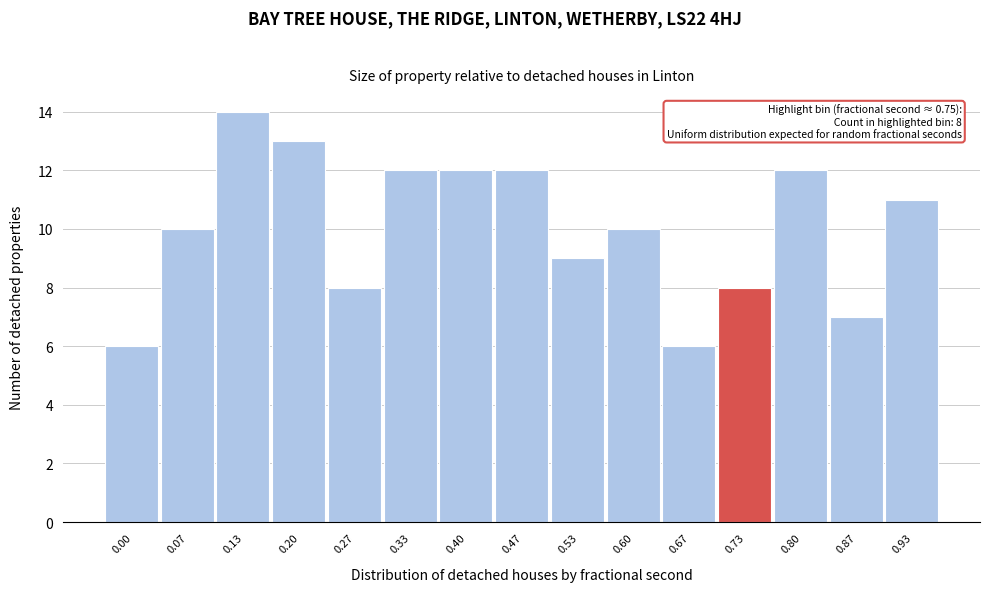

Reading left to right, what are all the values shown in this chart?

0.00=6	0.07=10	0.13=14	0.20=13	0.27=8	0.33=12	0.40=12	0.47=12	0.53=9	0.60=10	0.67=6	0.73=8	0.80=12	0.87=7	0.93=11